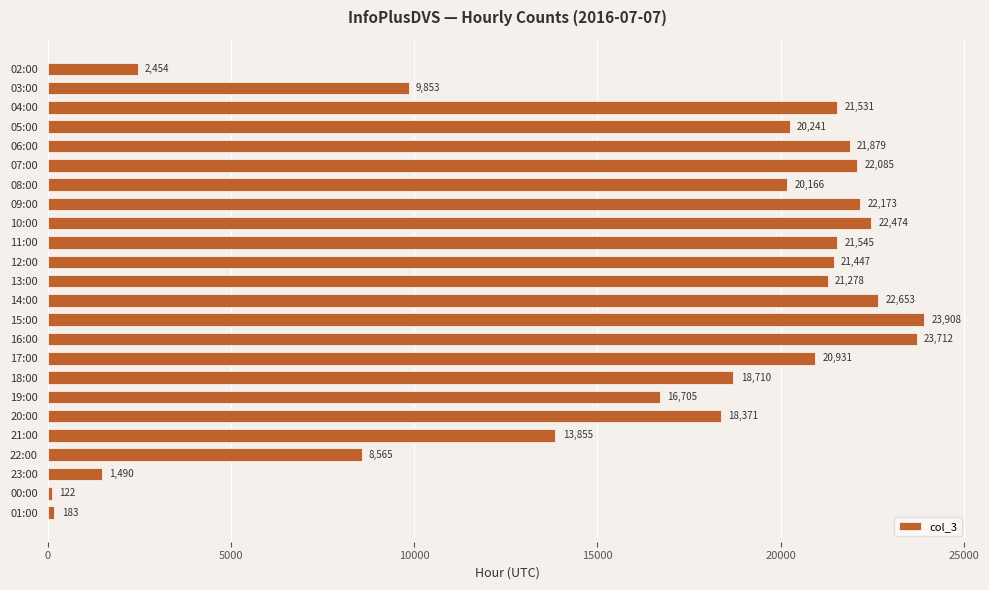

List the labels in order of value, smallest first.

00:00, 01:00, 23:00, 02:00, 22:00, 03:00, 21:00, 19:00, 20:00, 18:00, 08:00, 05:00, 17:00, 13:00, 12:00, 04:00, 11:00, 06:00, 07:00, 09:00, 10:00, 14:00, 16:00, 15:00